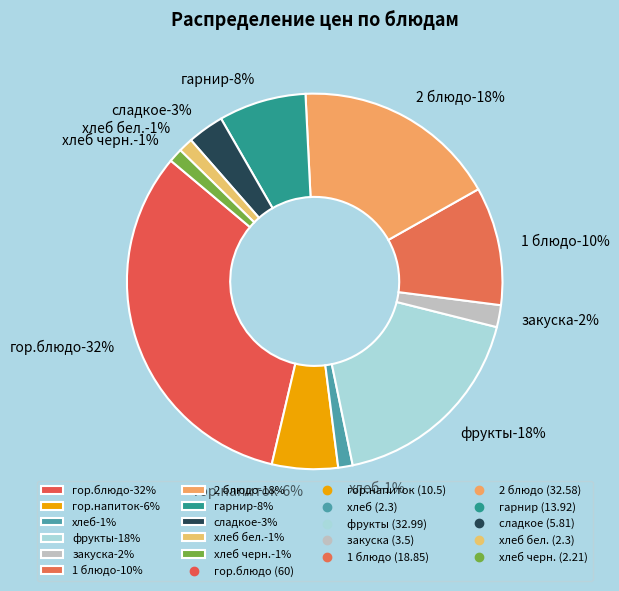

Between хлеб бел. and гор.напиток, which is larger?

гор.напиток